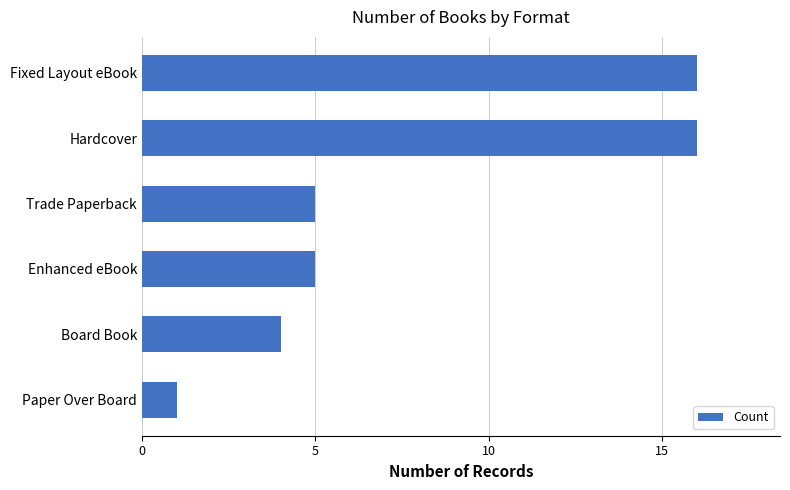

True or false: the data shows 16 at Hardcover.

True